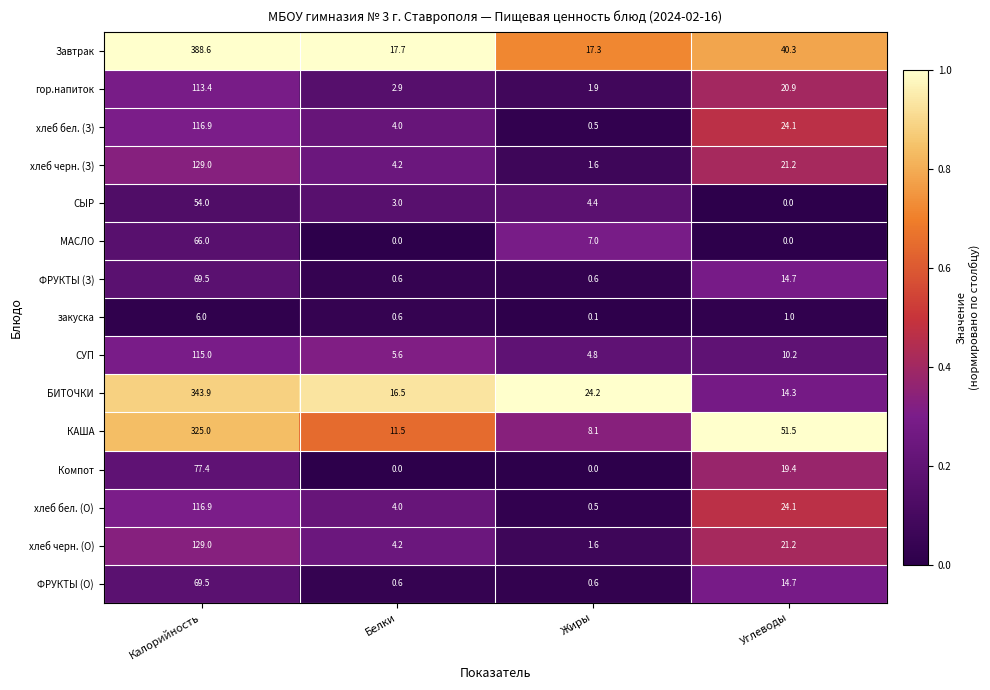

Where is хлеб черн. (О) nearest to the value 65?

Углеводы